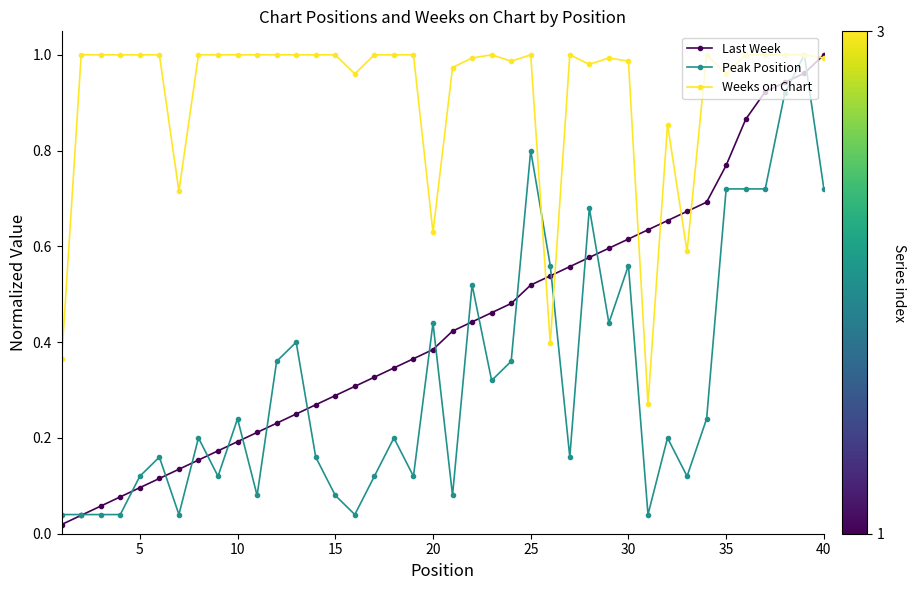

True or false: Peak Position and Last Week intersect in this chart.

True